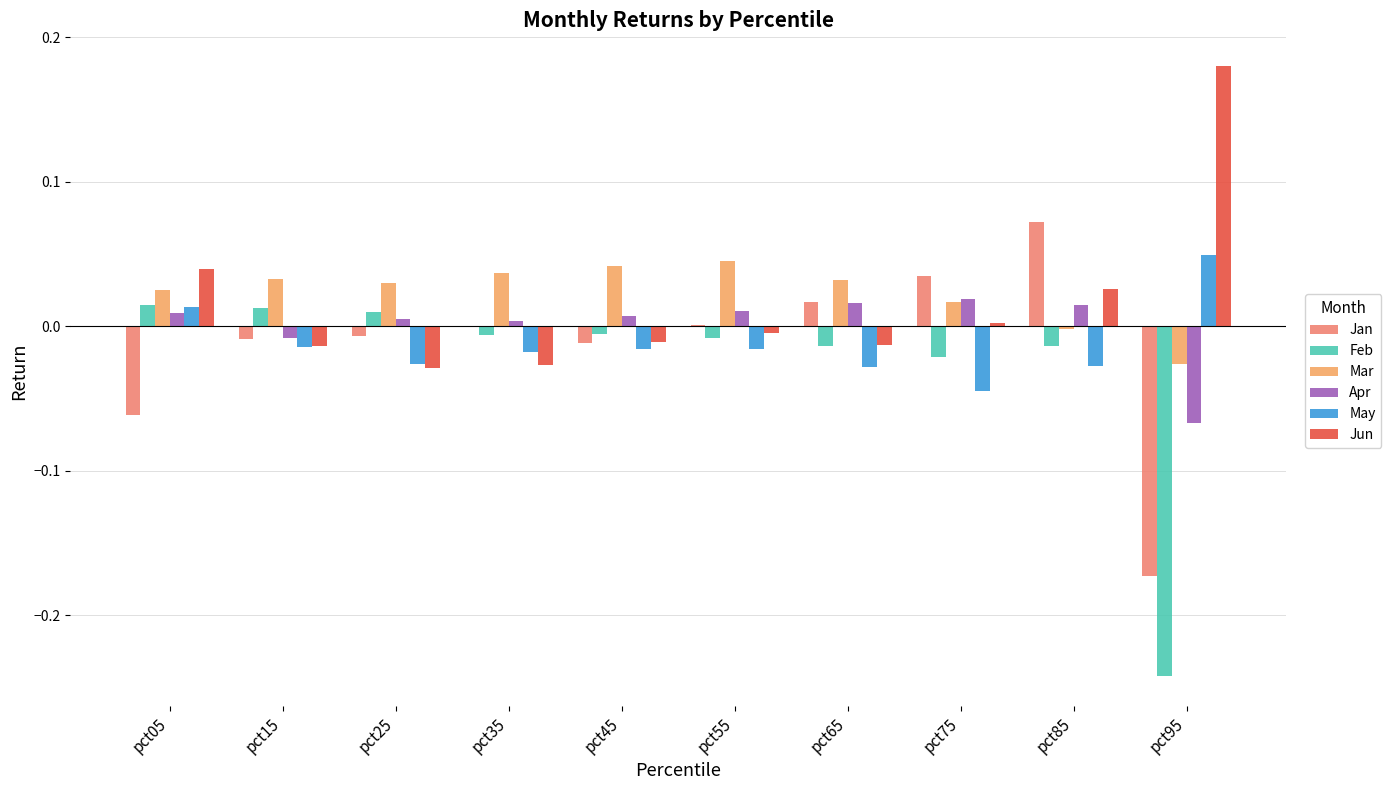

Which series has the largest total across all categories?

Mar